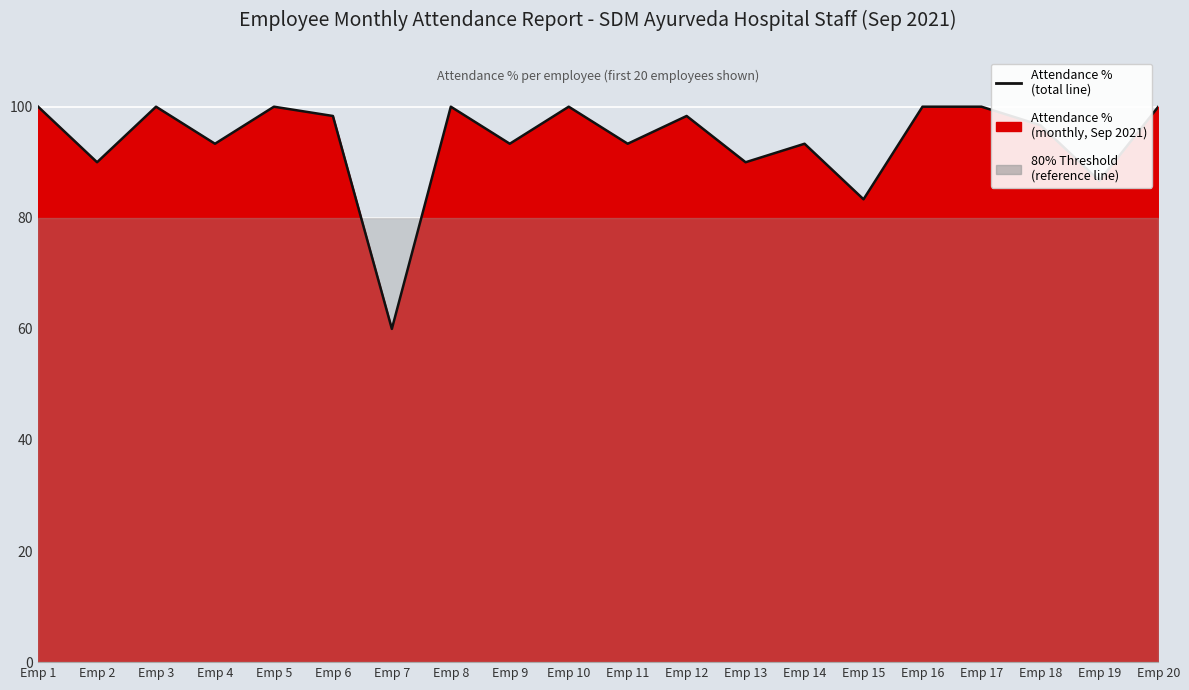

Read the value at Emp 2.

90.0